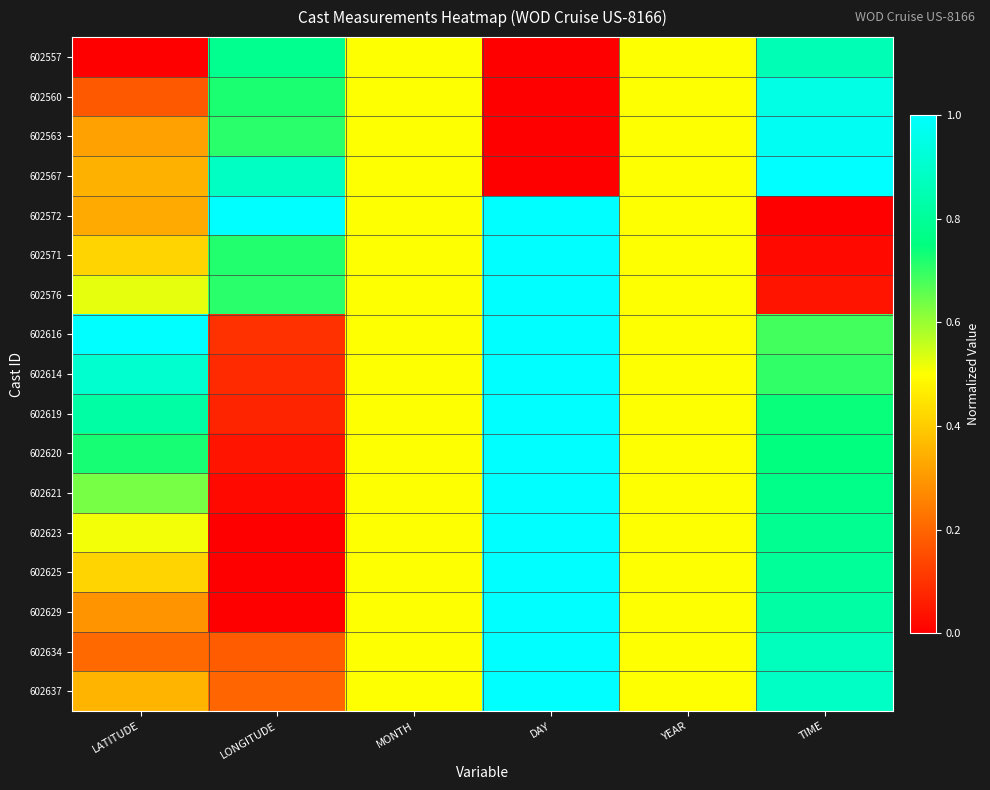

What is the total value across all series at MONTH?

8.5